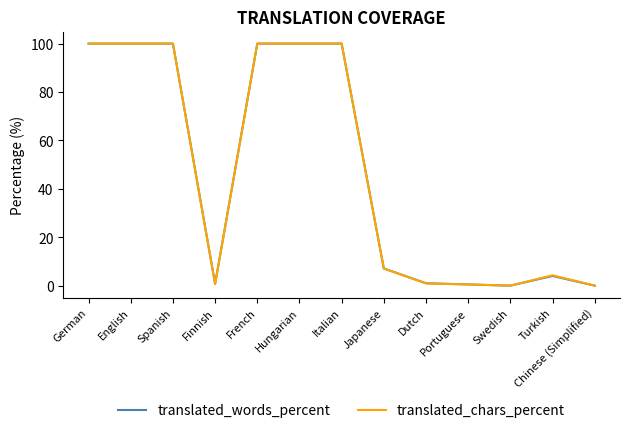

True or false: translated_chars_percent has more than 0 interior local peaks.

True